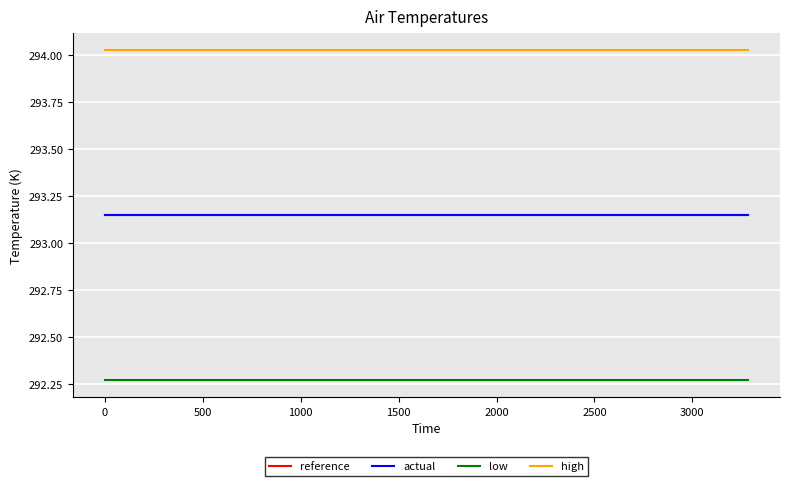

True or false: low and actual cross at least once.

False